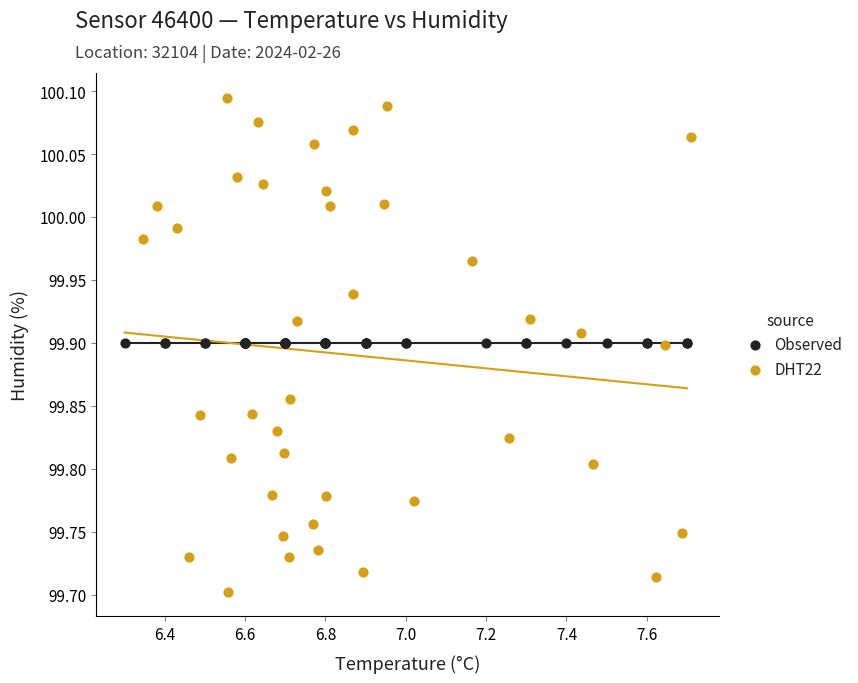

Which series contains the highest Y value?

DHT22